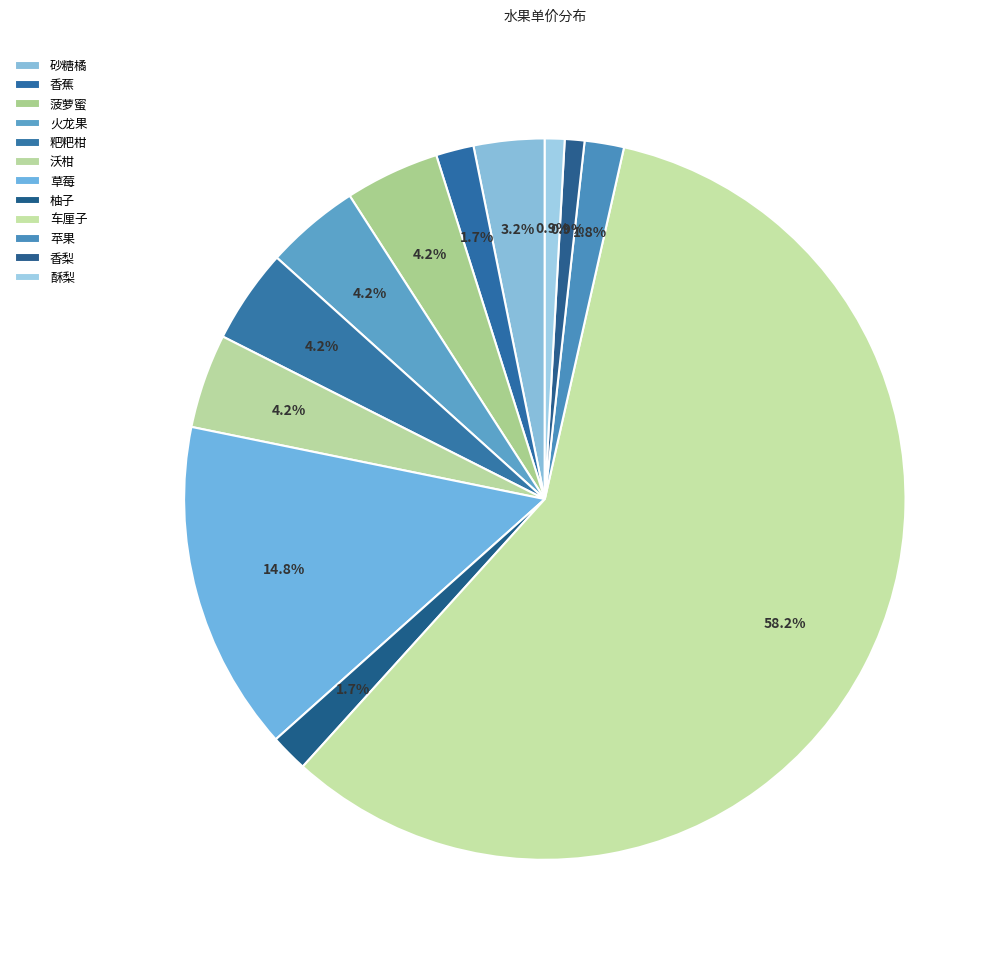

Count the number of slices in the pie.

12